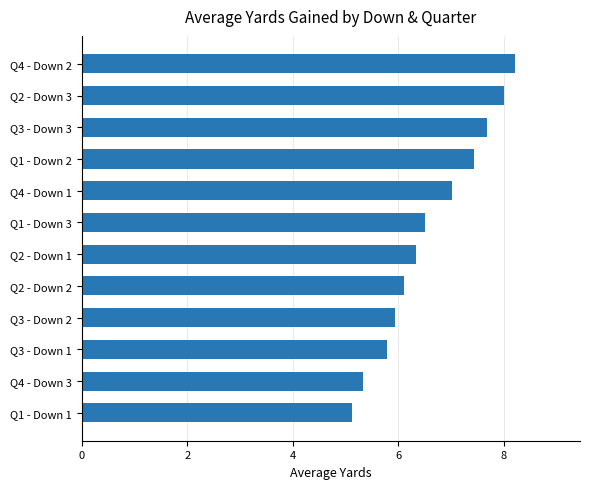

What value does the data have at Q2 - Down 1?

6.3